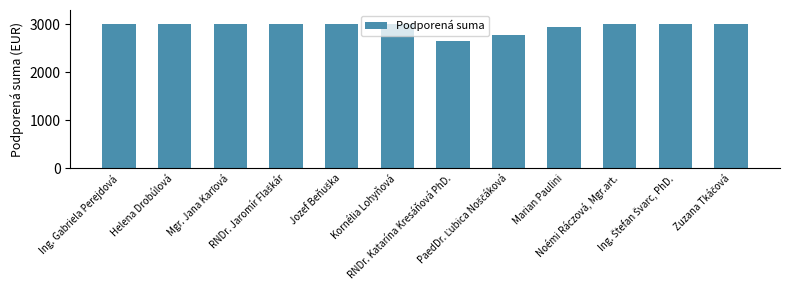

What is the maximum value shown in the chart?

3000